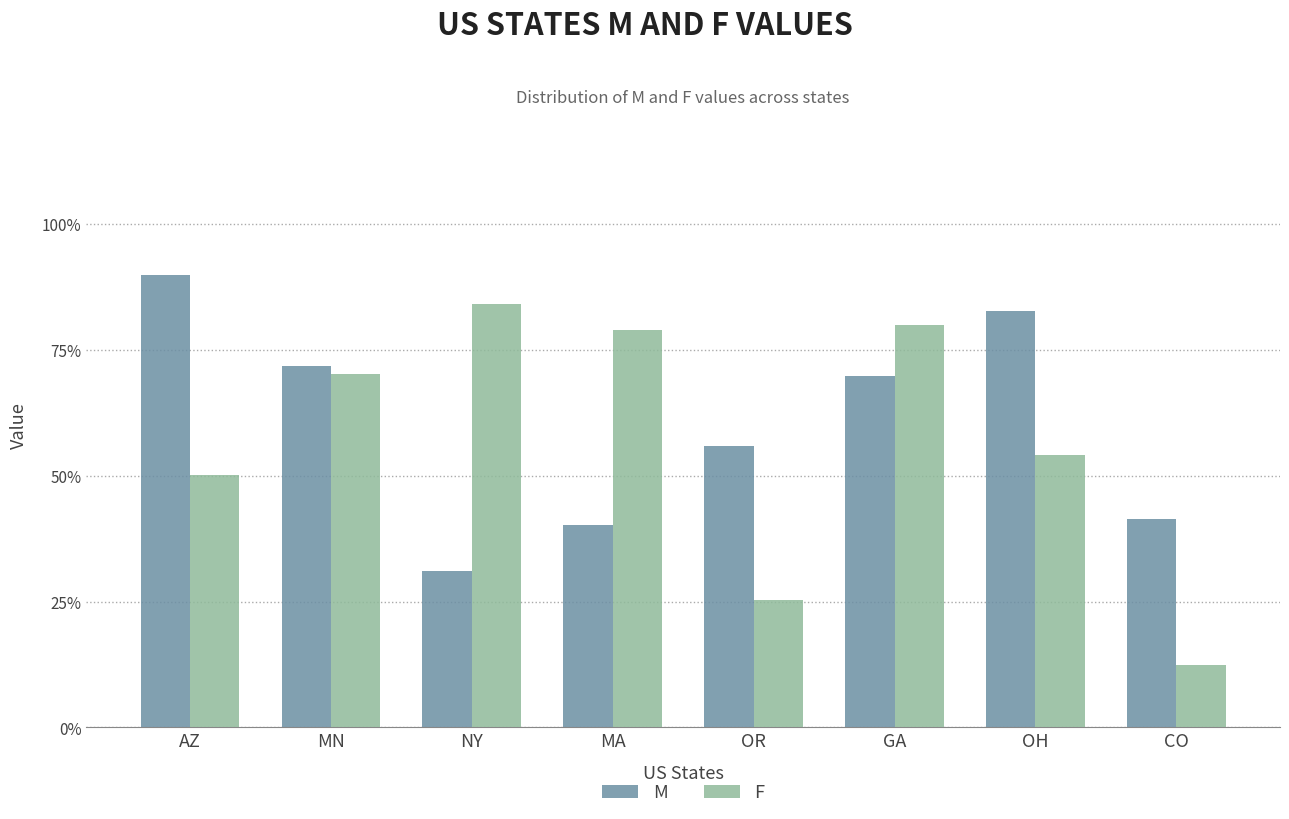

Which series changed the most between AZ and MN?

F